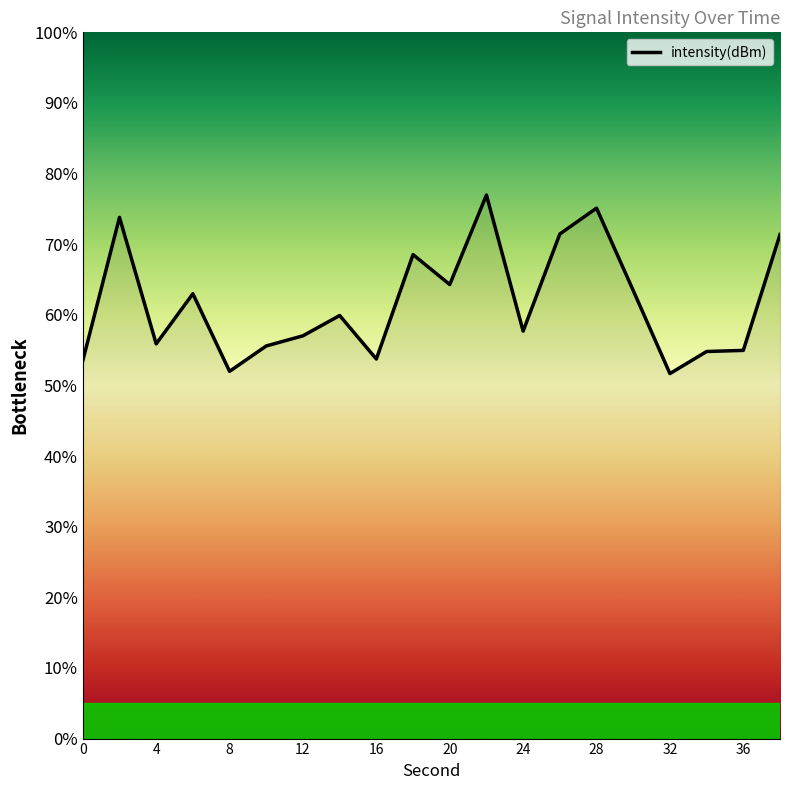

What is the minimum value shown in the chart?

51.7